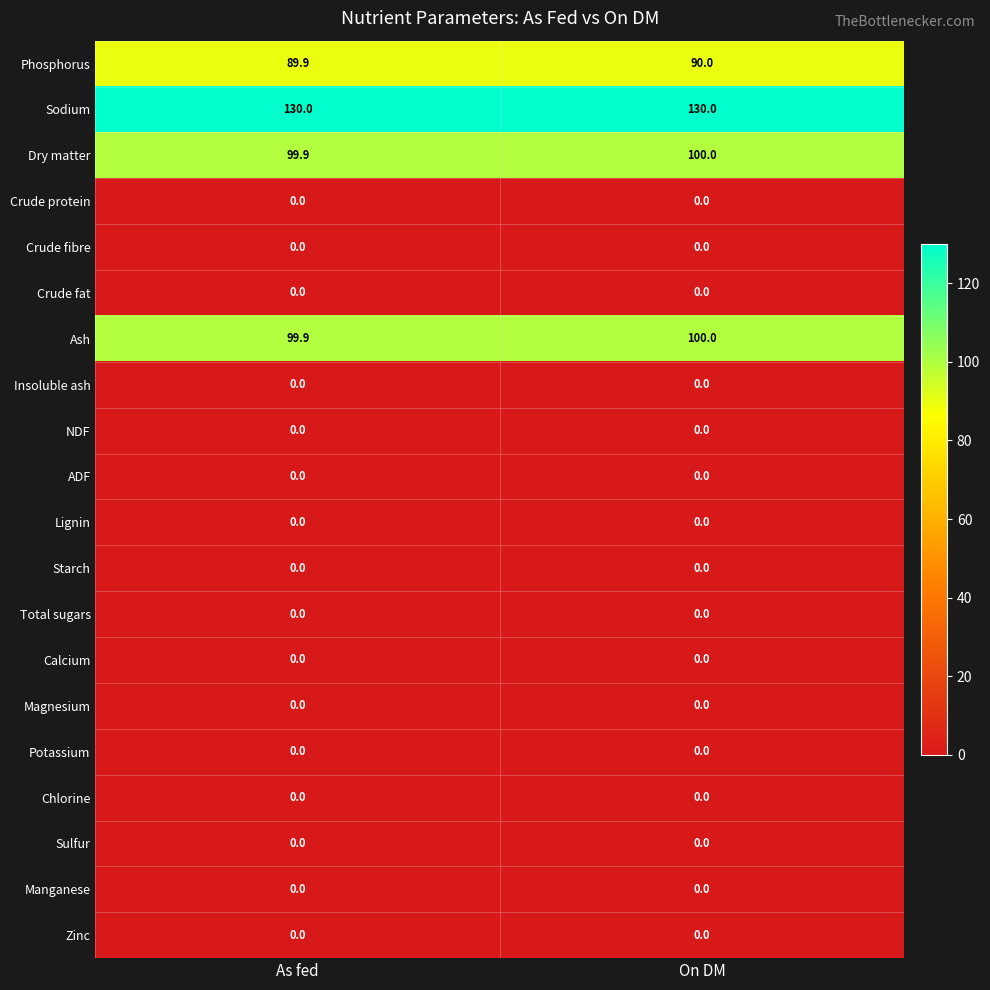

Which series has the largest total across all categories?

Sodium